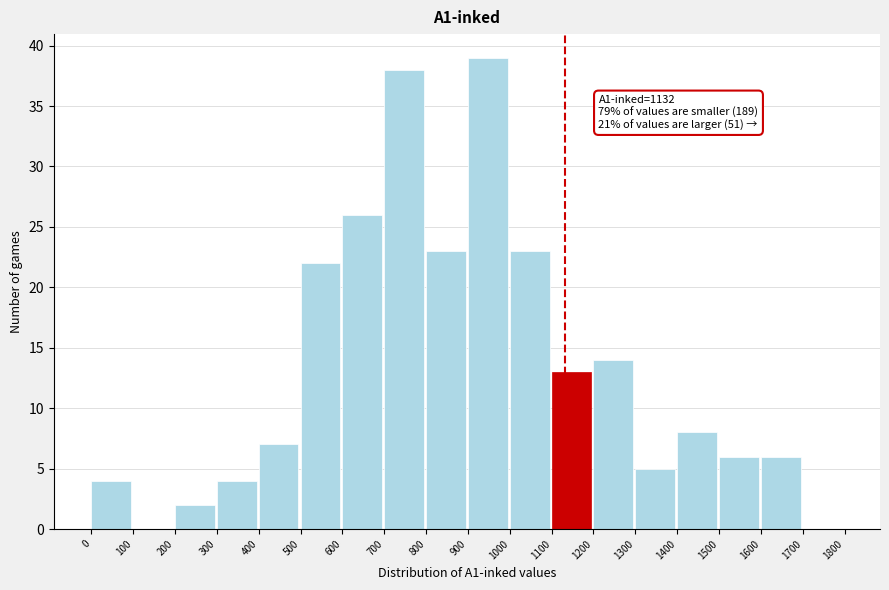

Over which range of the x-axis is the bar tallest?

900 to 1000